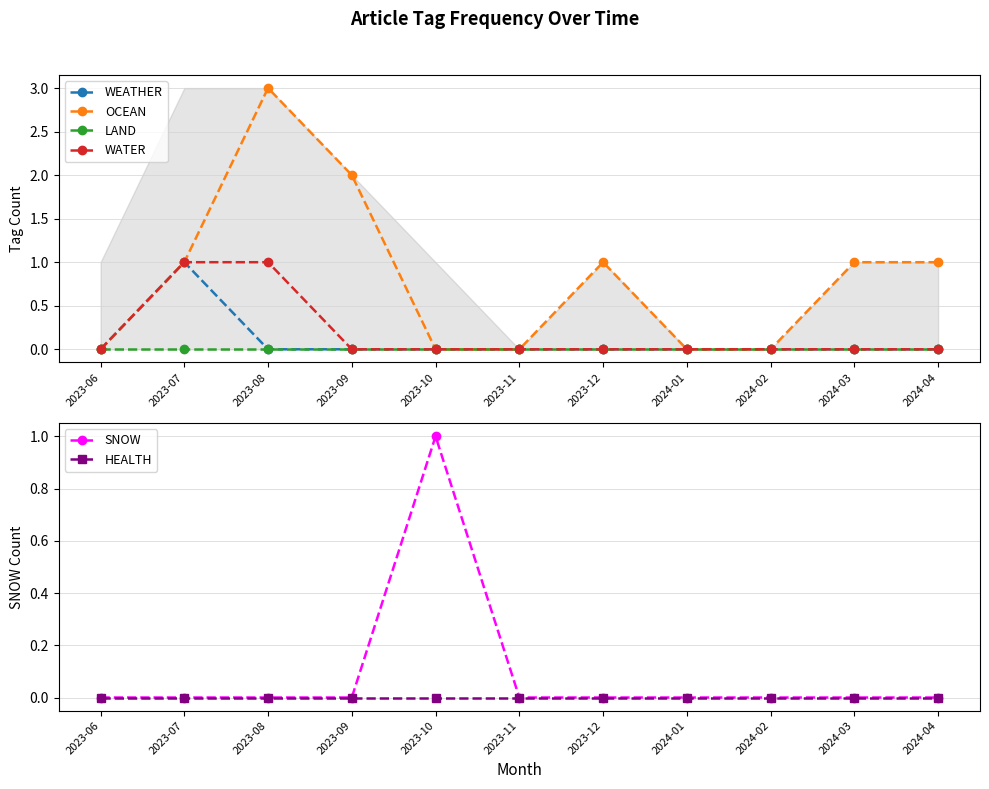

What are all the series names shown in the legend?

WEATHER, OCEAN, LAND, WATER, SNOW, HEALTH